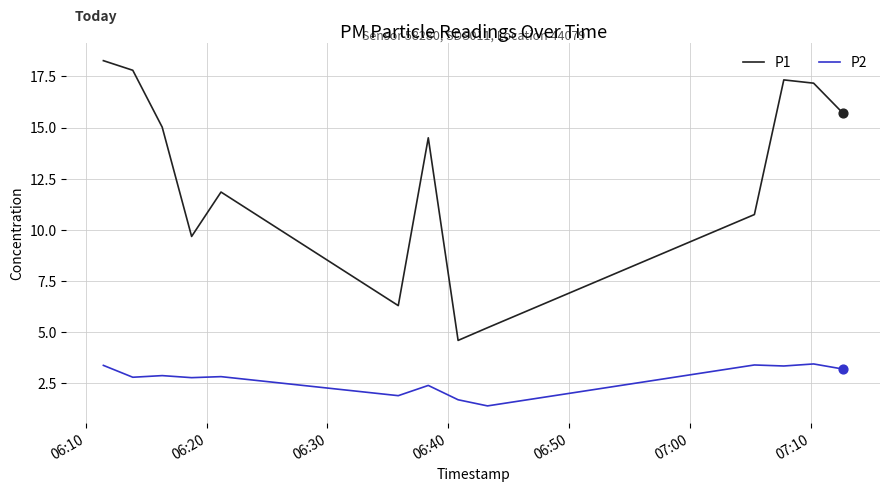

Rank the series by their maximum value, from lowest to highest.

P2, P1